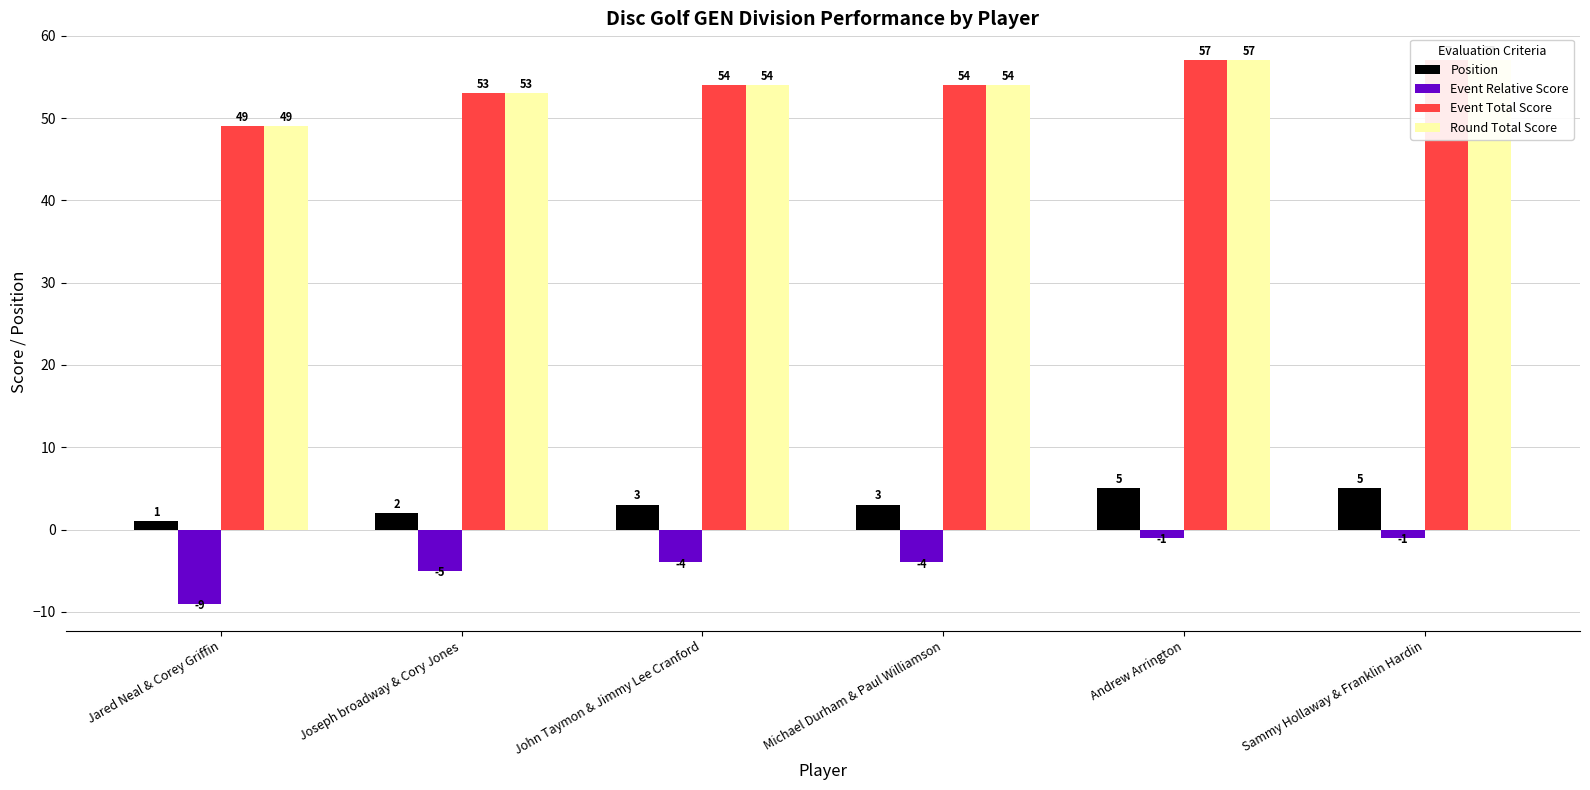

What is the average value of the Round Total Score series?

54